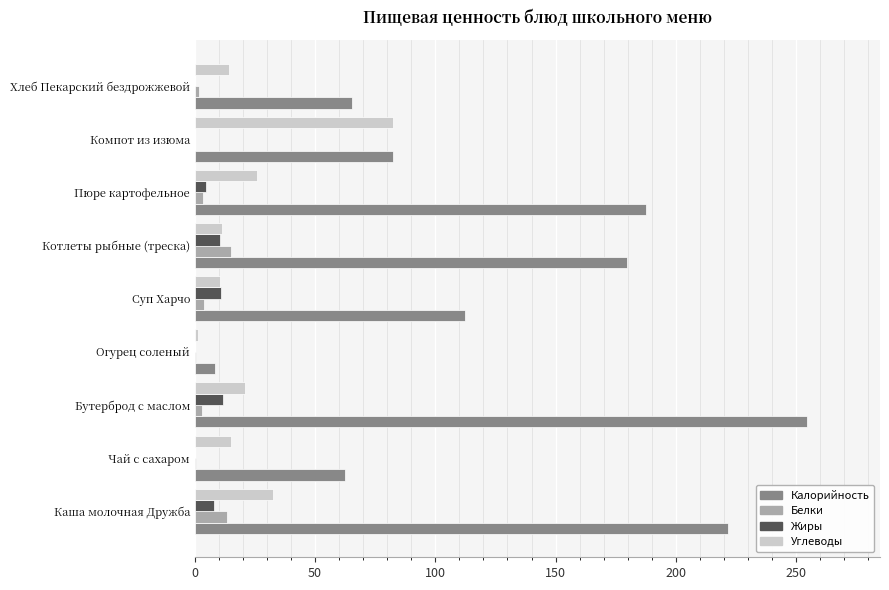

What is the maximum value shown in the chart?

254.4